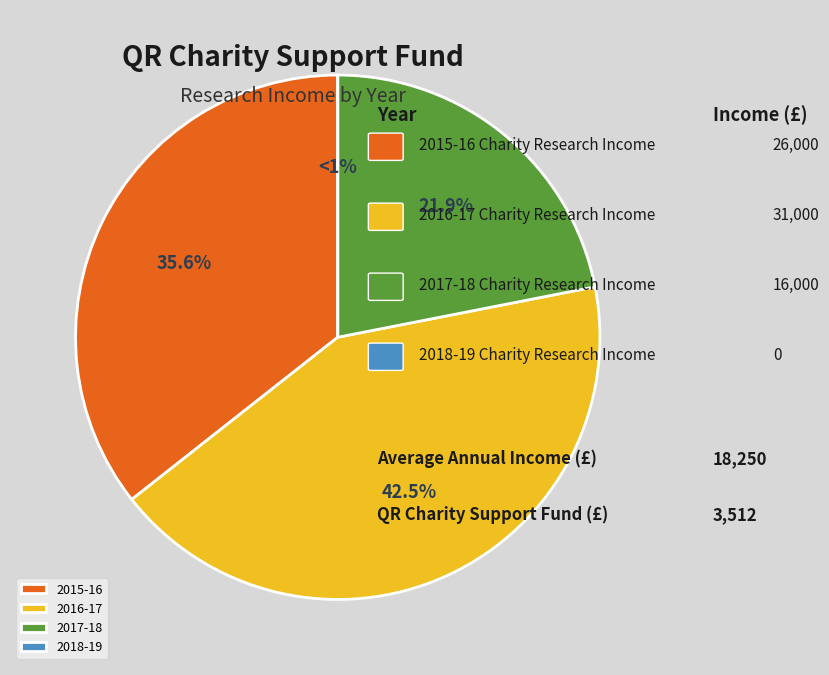

Is there any slice that represents more than half of the pie?

No